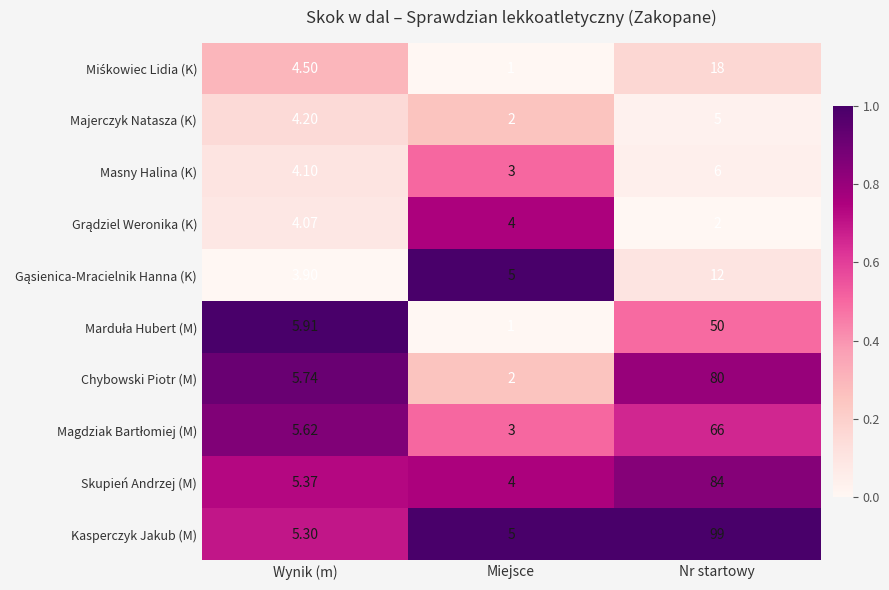

Count the number of categories in the chart.

3